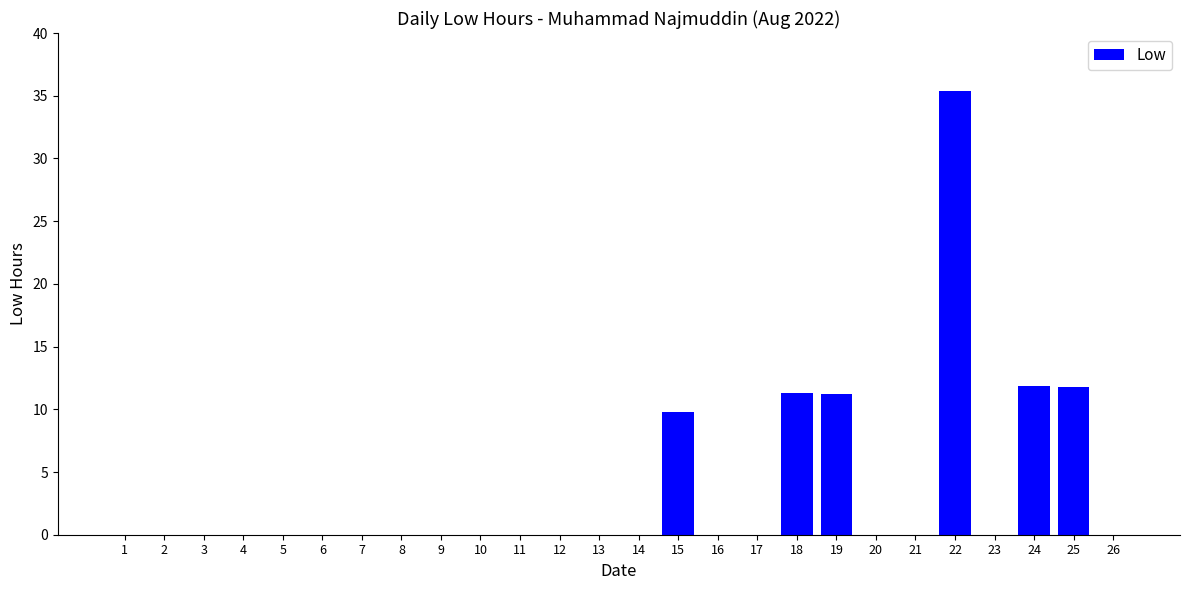

What is the maximum value shown in the chart?

35.4